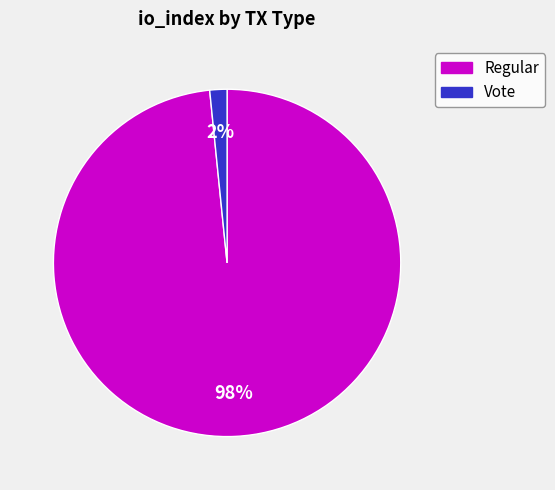

Rank the categories by value from highest to lowest.

Regular (io_index=123), Vote (io_index=2)